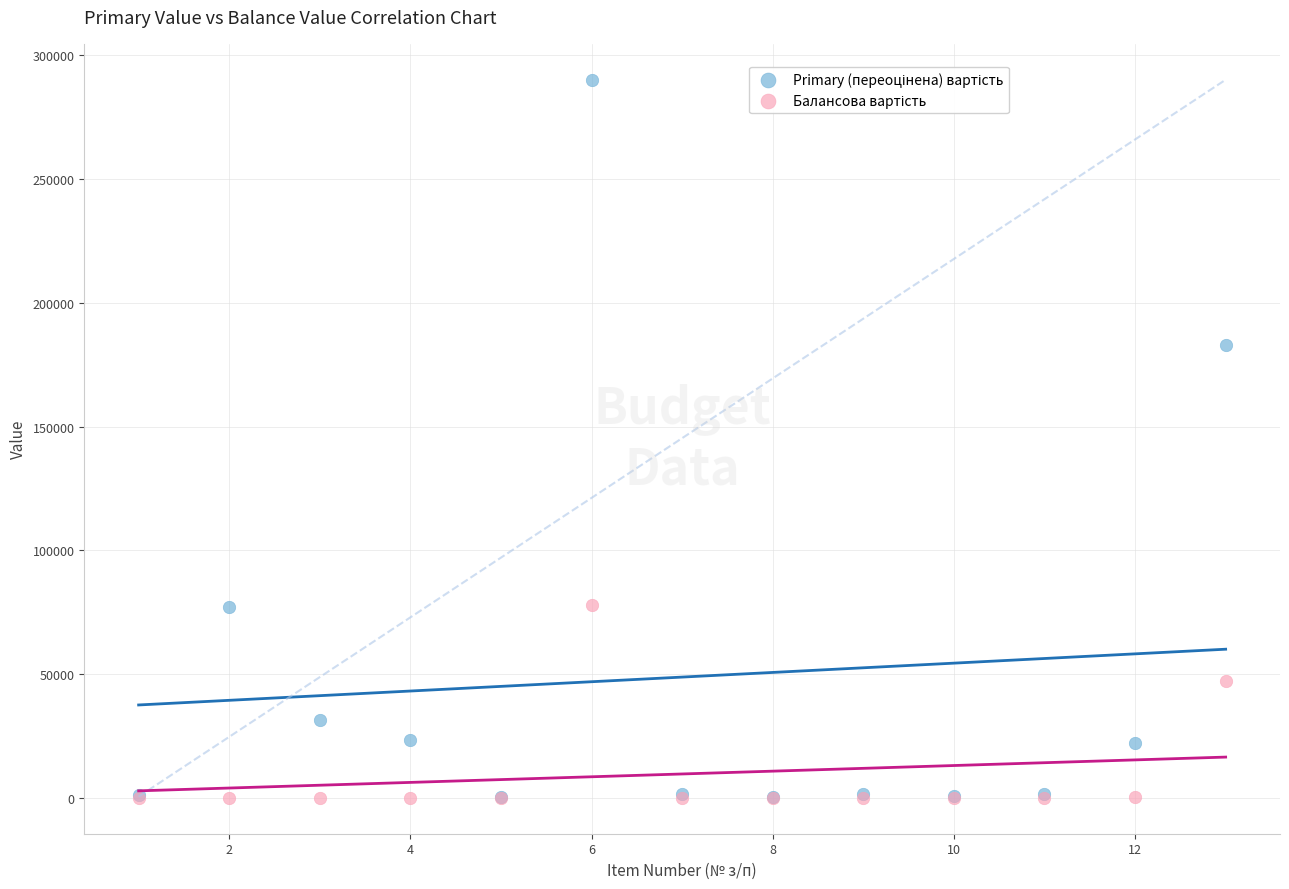

Across all series, what Y value is closest to 145077?

183139.0